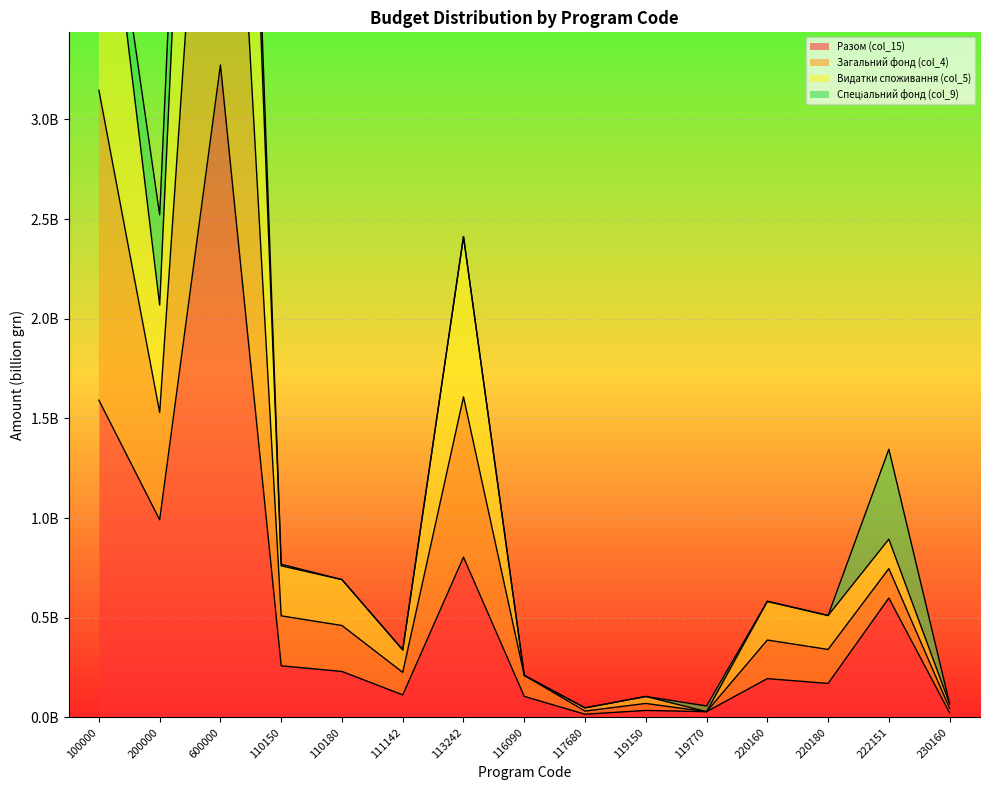

Is the value of Разом (col_15) at 220160 greater than the value of Видатки споживання (col_5) at 220160?

No